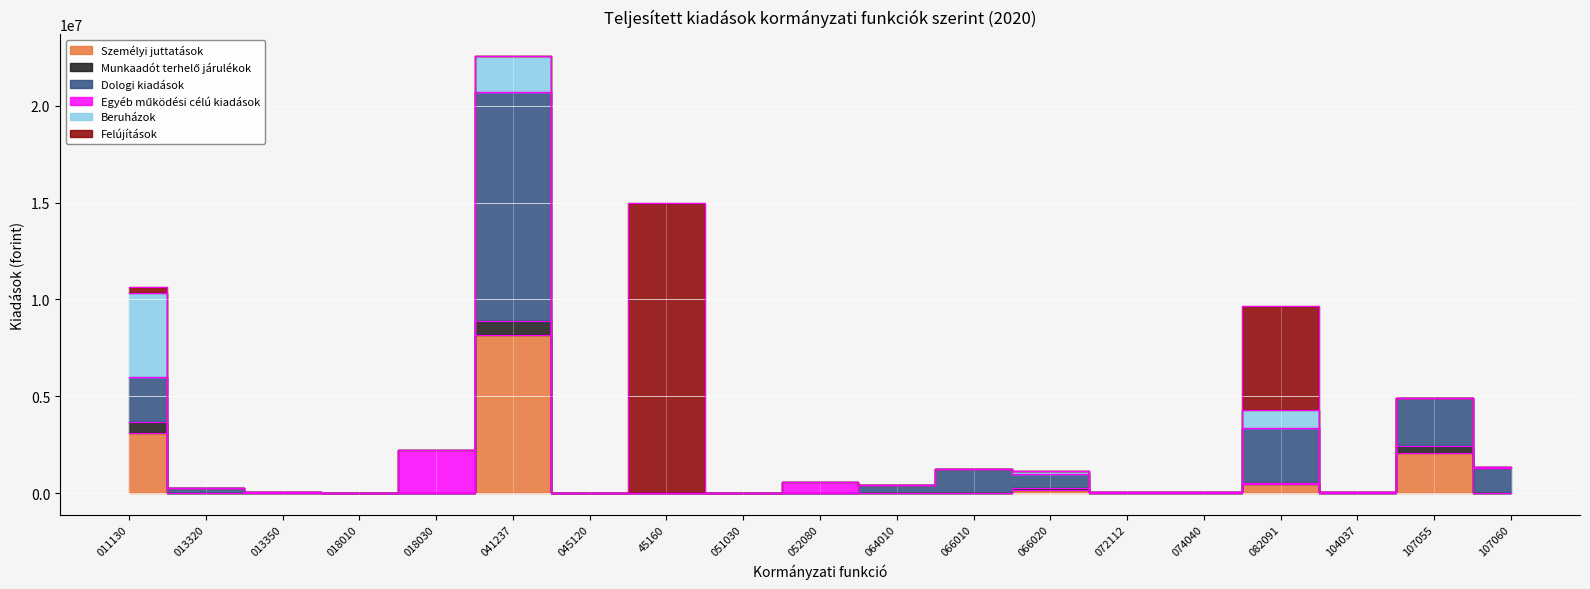

How many lines are shown in the chart?

6